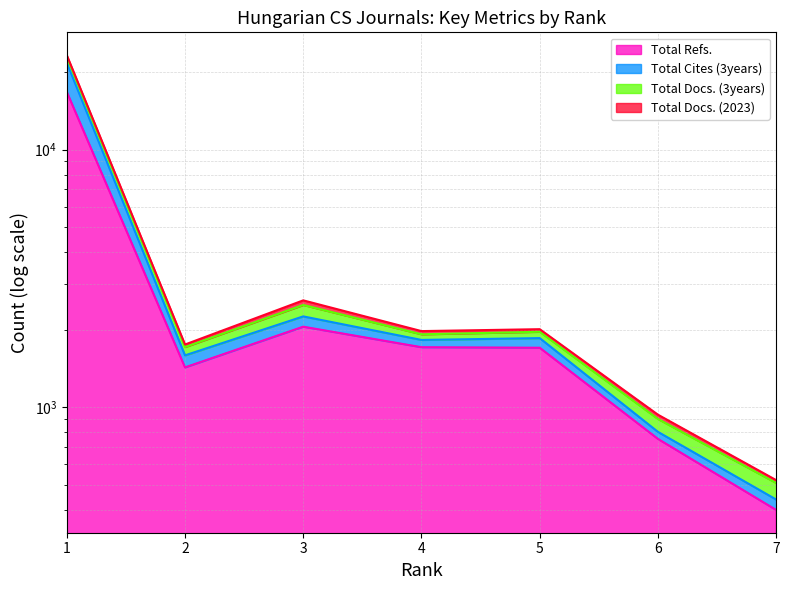

Which category has the highest value across all series?

1